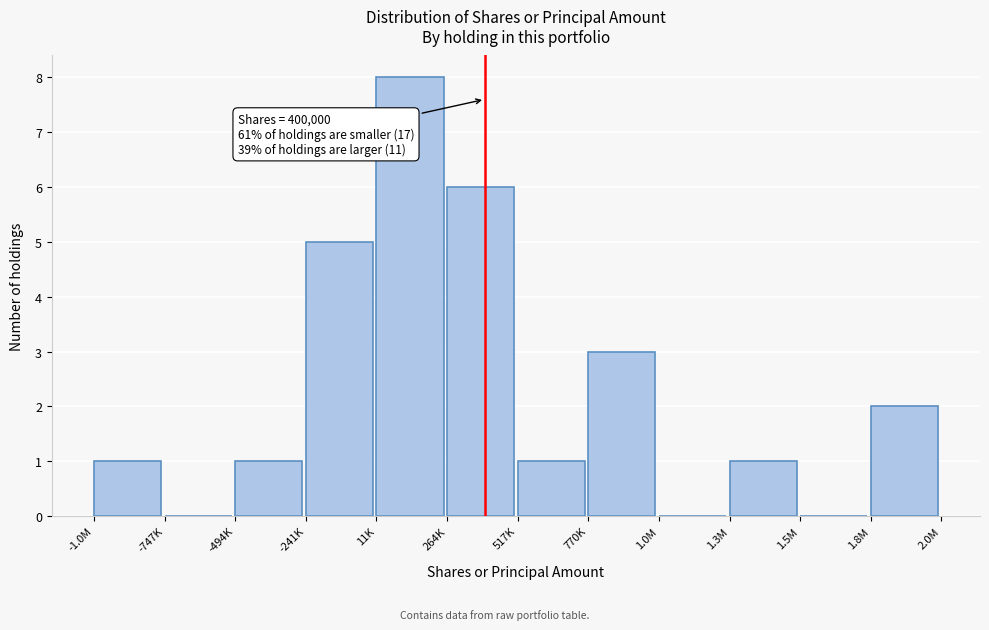

Reading left to right, transcribe all the data shown in this chart.

-1.0M=1	-747K=0	-494K=1	-241K=5	11K=8	264K=6	517K=1	770K=3	1.0M=0	1.3M=1	1.5M=0	1.8M=2